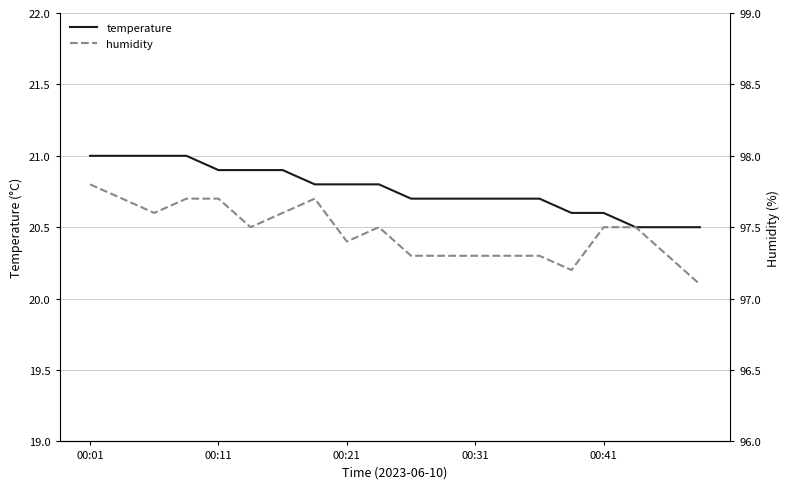

What is the minimum value for temperature?

20.5